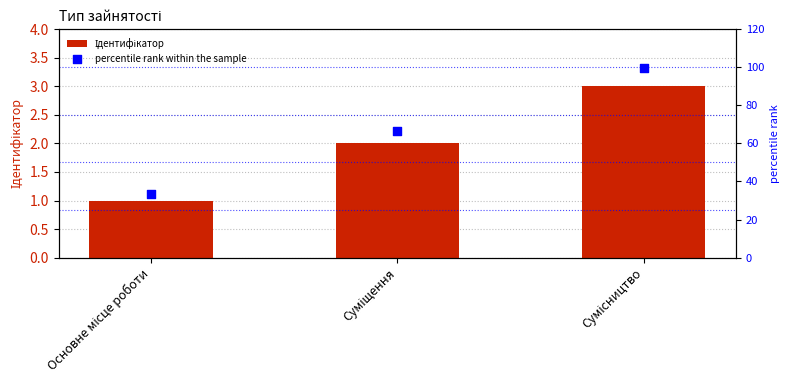

At how many categories does at least one series exceed 44?

2